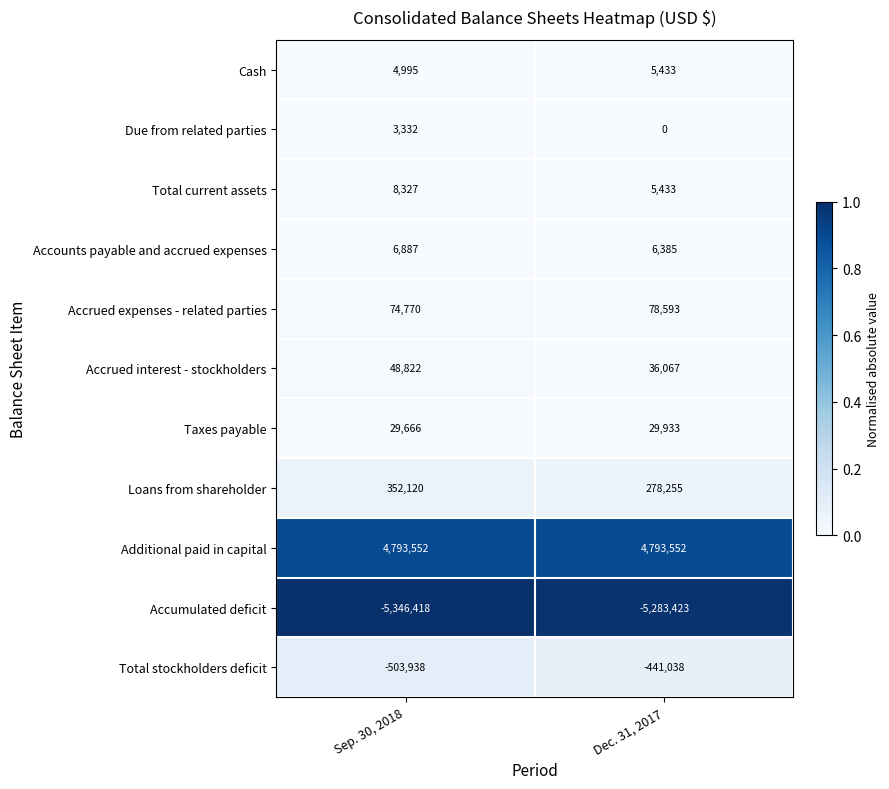

Reading left to right, transcribe all the data shown in this chart.

Cash: 4995	5433
Due from related parties: 3332	0
Total current assets: 8327	5433
Accounts payable and accrued expenses: 6887	6385
Accrued expenses - related parties: 74770	78593
Accrued interest - stockholders: 48822	36067
Taxes payable: 29666	29933
Loans from shareholder: 352120	278255
Additional paid in capital: 4793552	4793552
Accumulated deficit: -5346418	-5283423
Total stockholders deficit: -503938	-441038